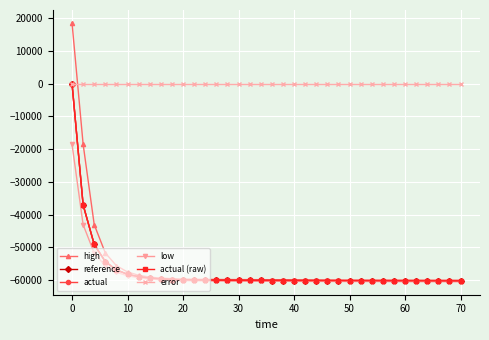

What is the sum of all actual (raw) values?

-2057810.0